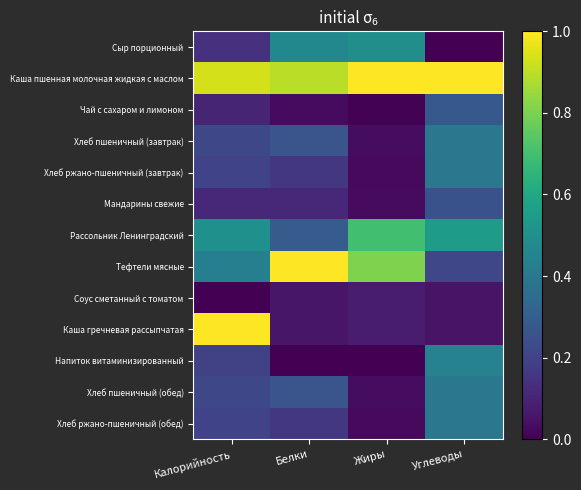

What is the total value across all series at Углеводы?

4.4